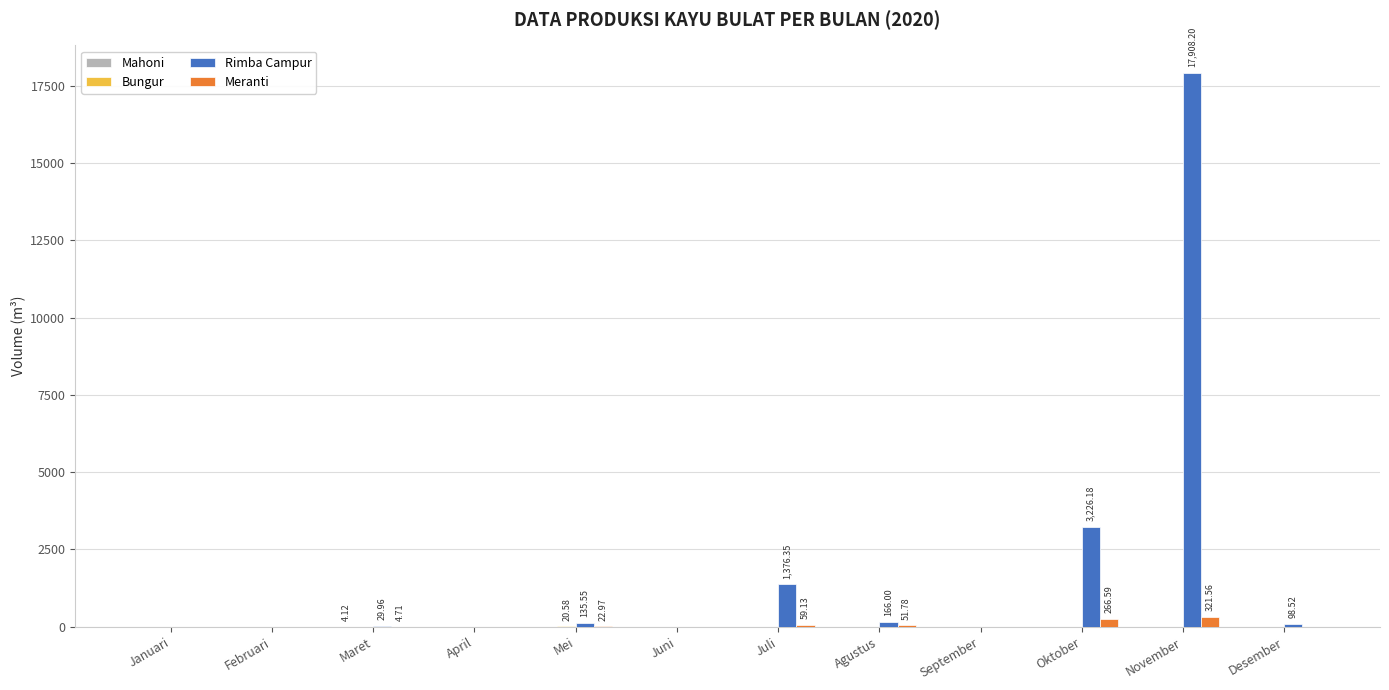

Which series has the largest total across all categories?

Rimba Campur